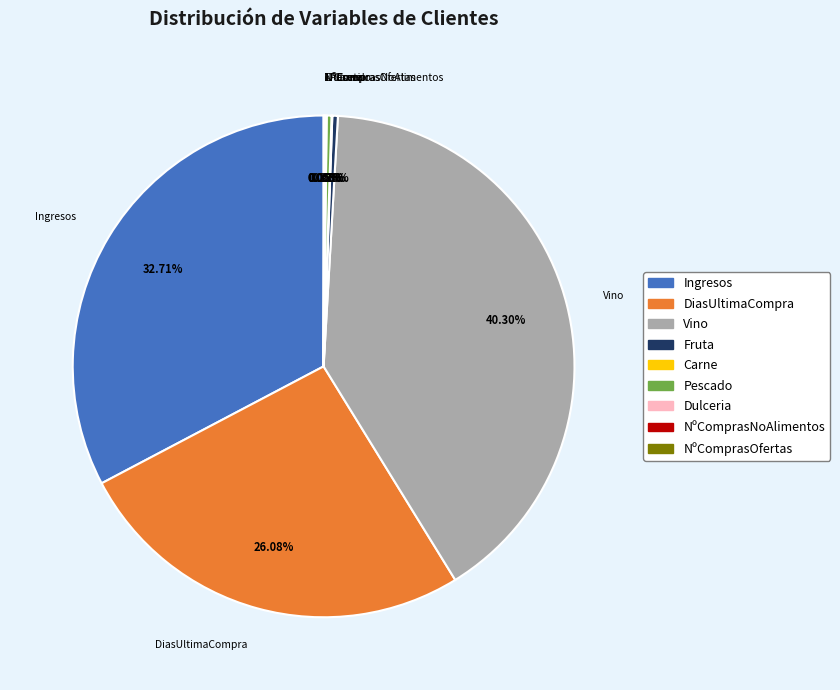

What is the ratio of the value at Vino to the value at Pescado?

131.2